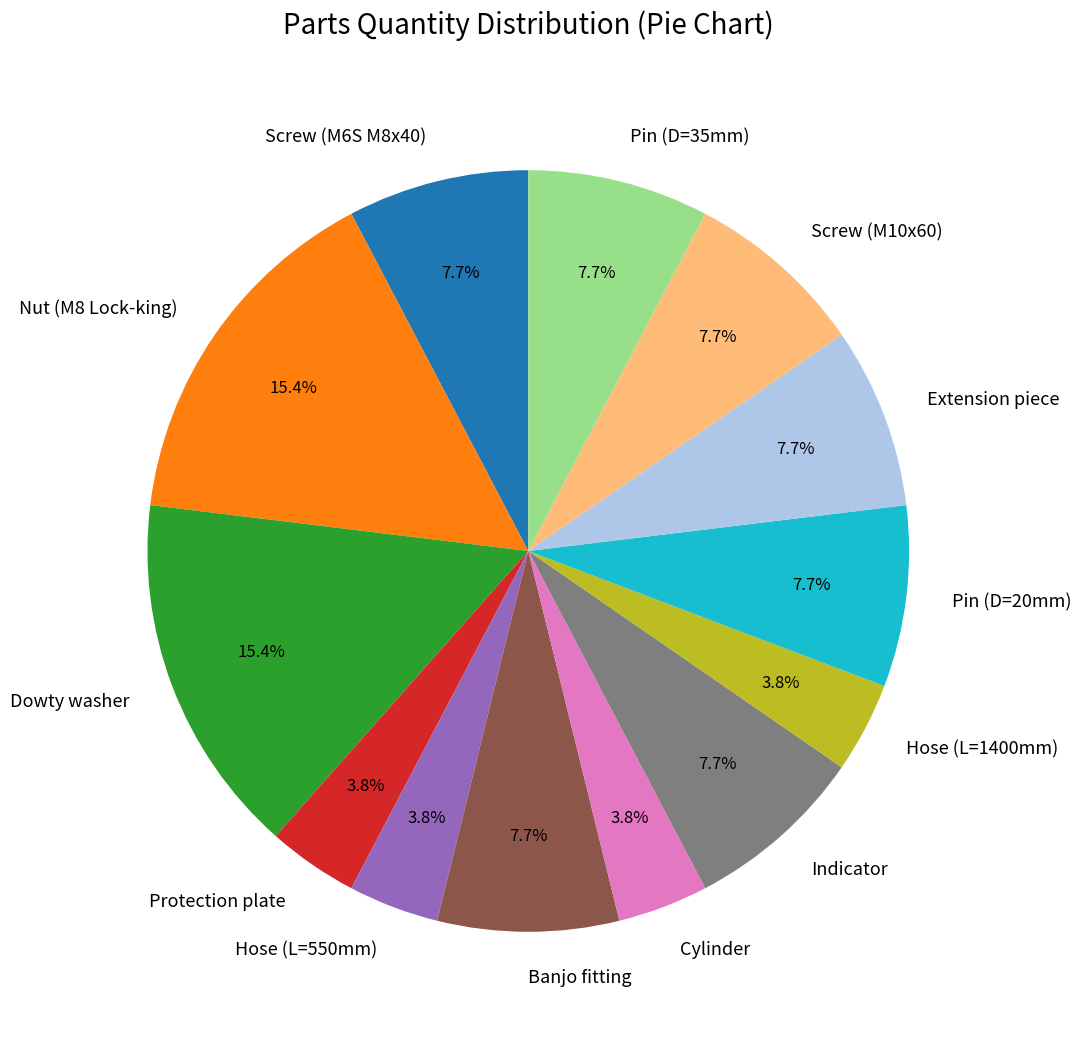

Approximately how many times larger is the value at Pin (D=35mm) compared to Banjo fitting?

1.0